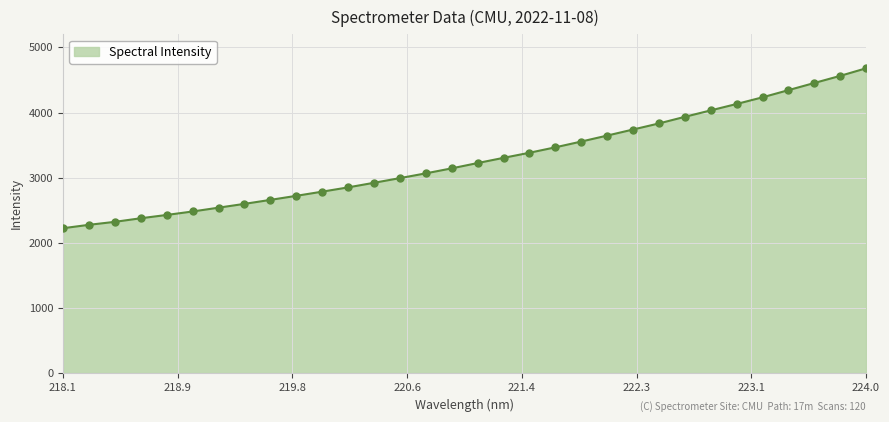

What is the greatest value displayed?

4678.3